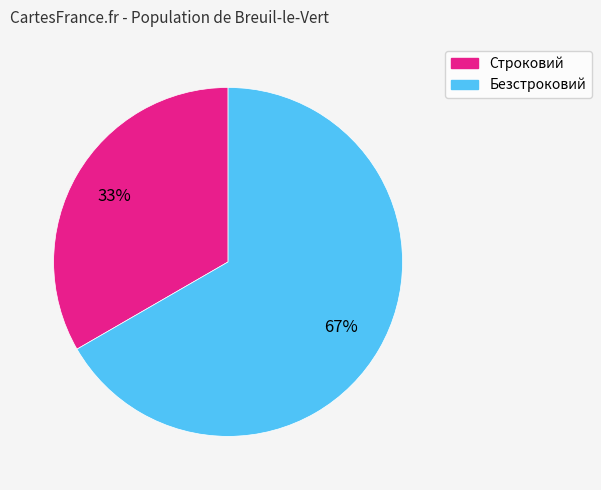

To the nearest percent, what is the combined percentage of Безстроковий and Строковий?

100%